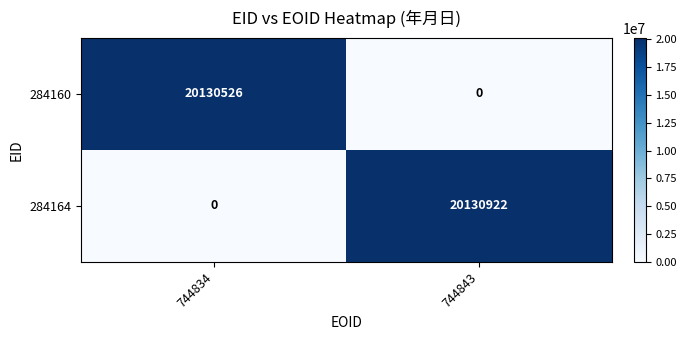

Rank the series by their maximum value, from lowest to highest.

284160, 284164